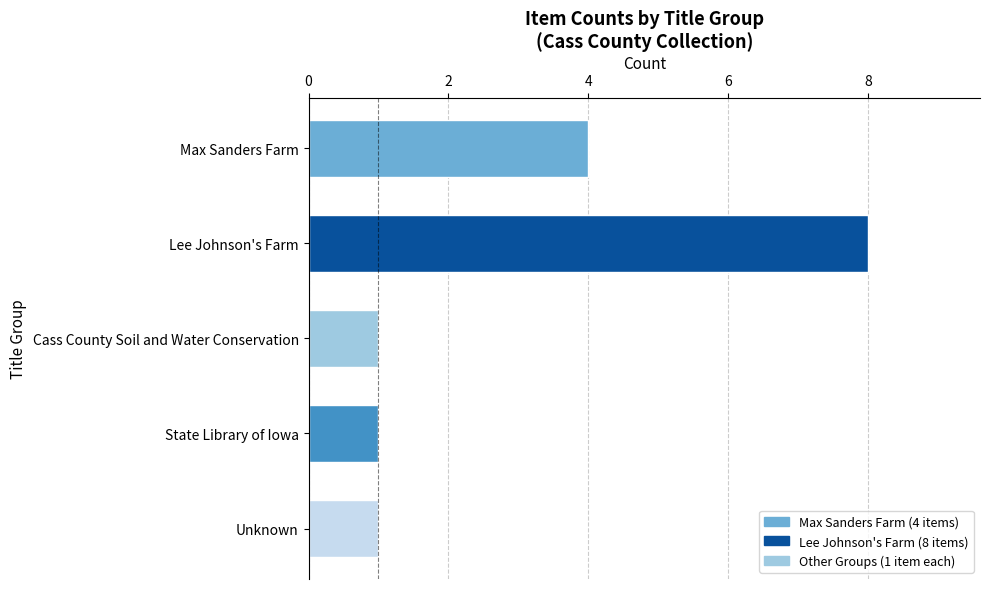

Which has a higher value, Max Sanders Farm or Lee Johnson's Farm?

Lee Johnson's Farm